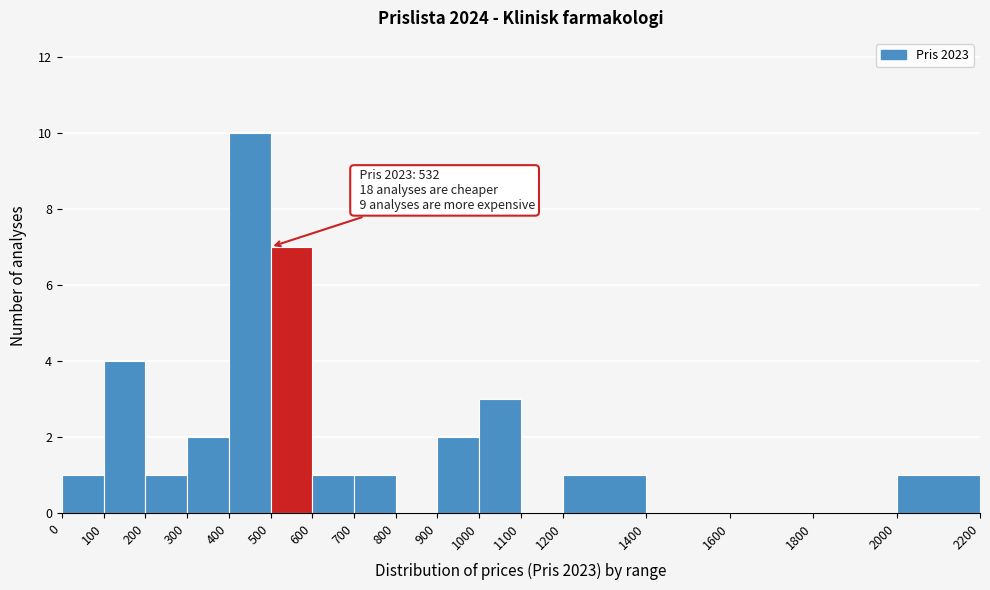

Over which range of the x-axis is the bar tallest?

400 to 500